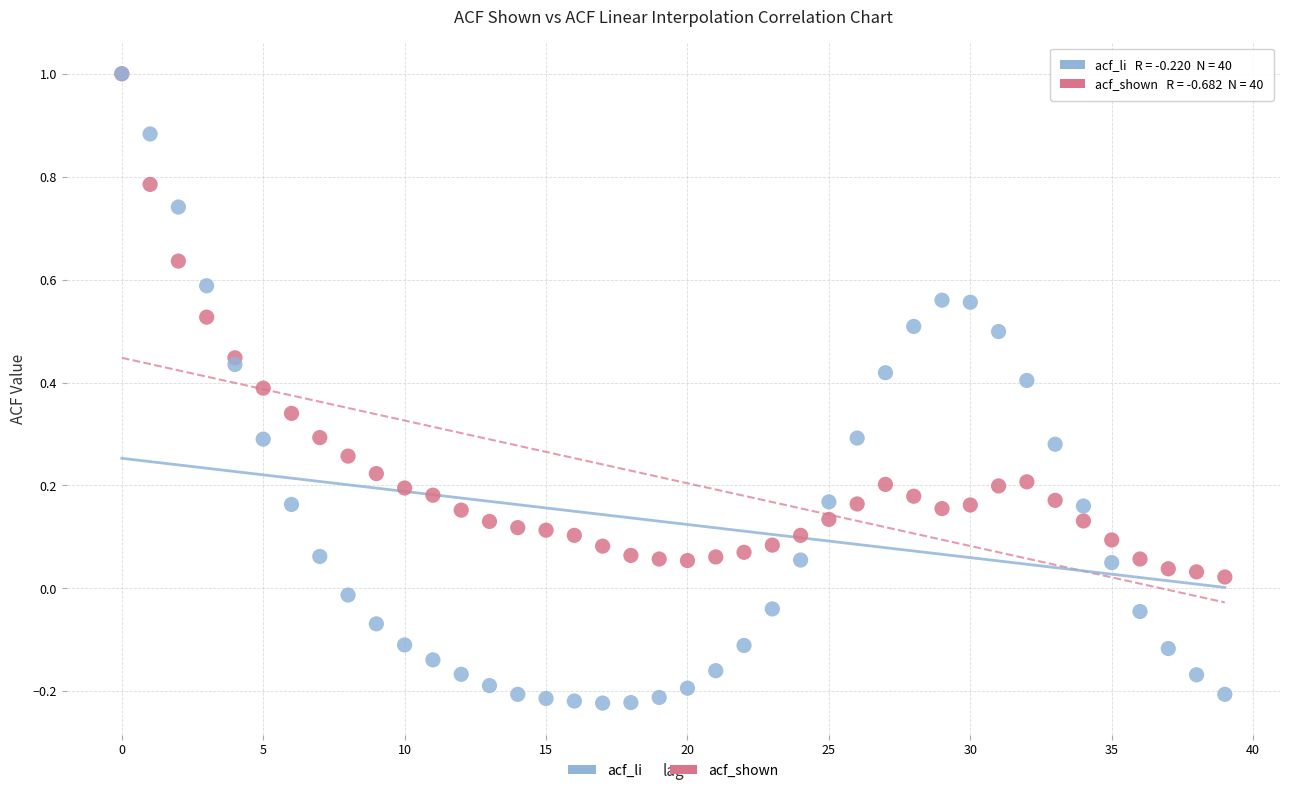

What are all the series names shown in the legend?

acf_li, acf_shown